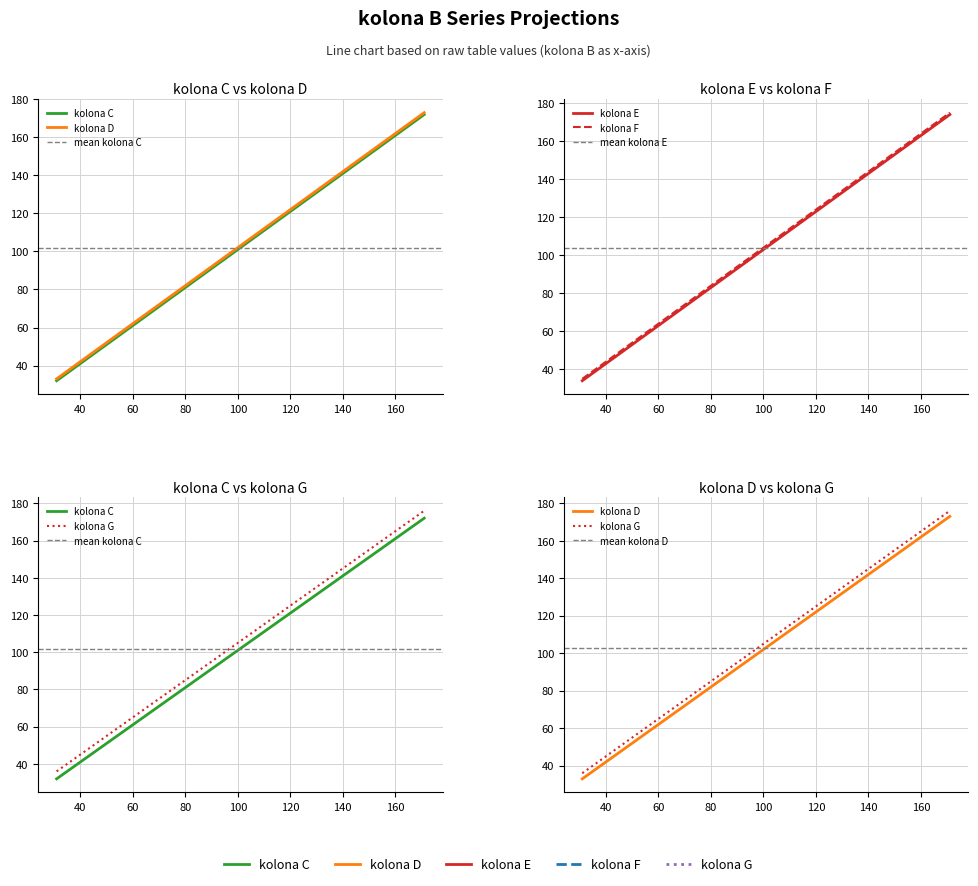

What is the difference between the maximum and second lowest values in the kolona E series?

130